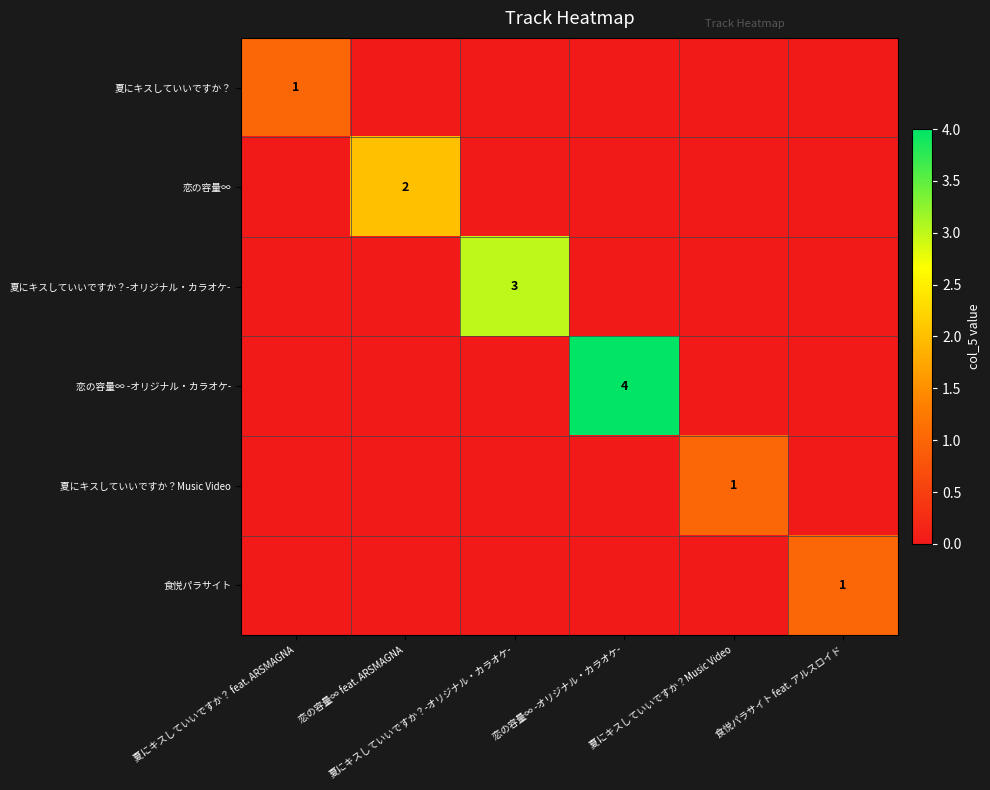

At how many categories does at least one series exceed 0?

6